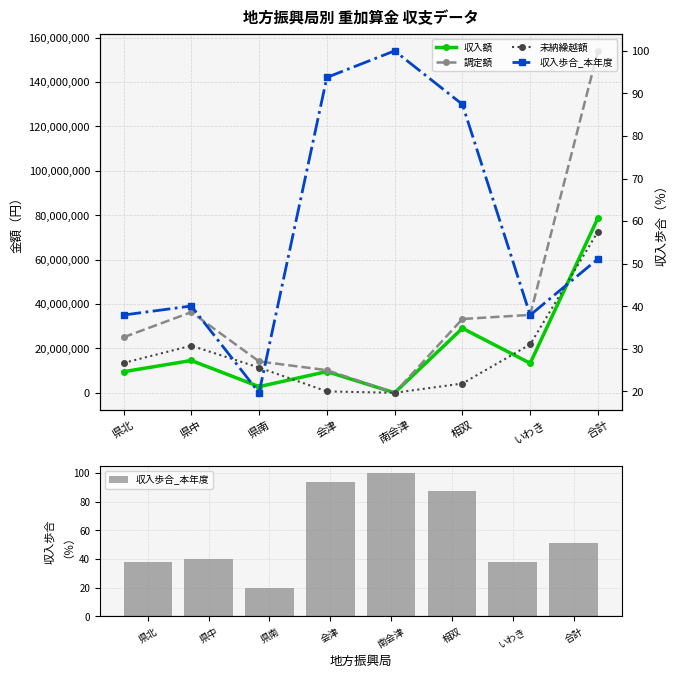

What is the sum of the 収入歩合_本年度 values at 相双 and 南会津?

187.4